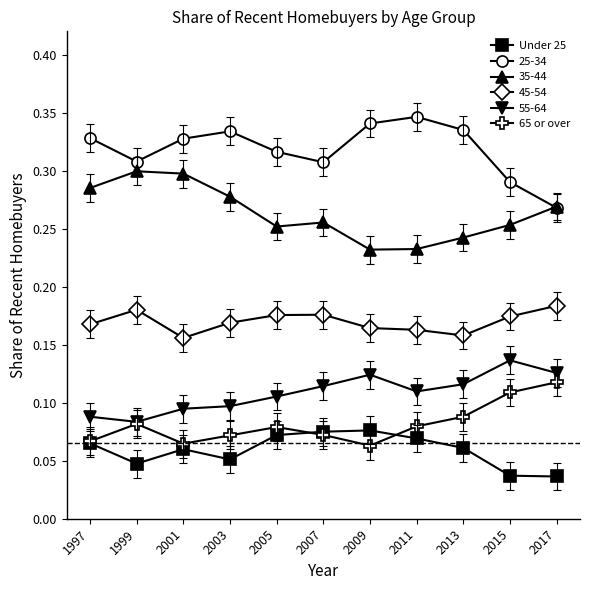

Rank the series by their maximum value, from lowest to highest.

Under 25, 65 or over, 55-64, 45-54, 35-44, 25-34